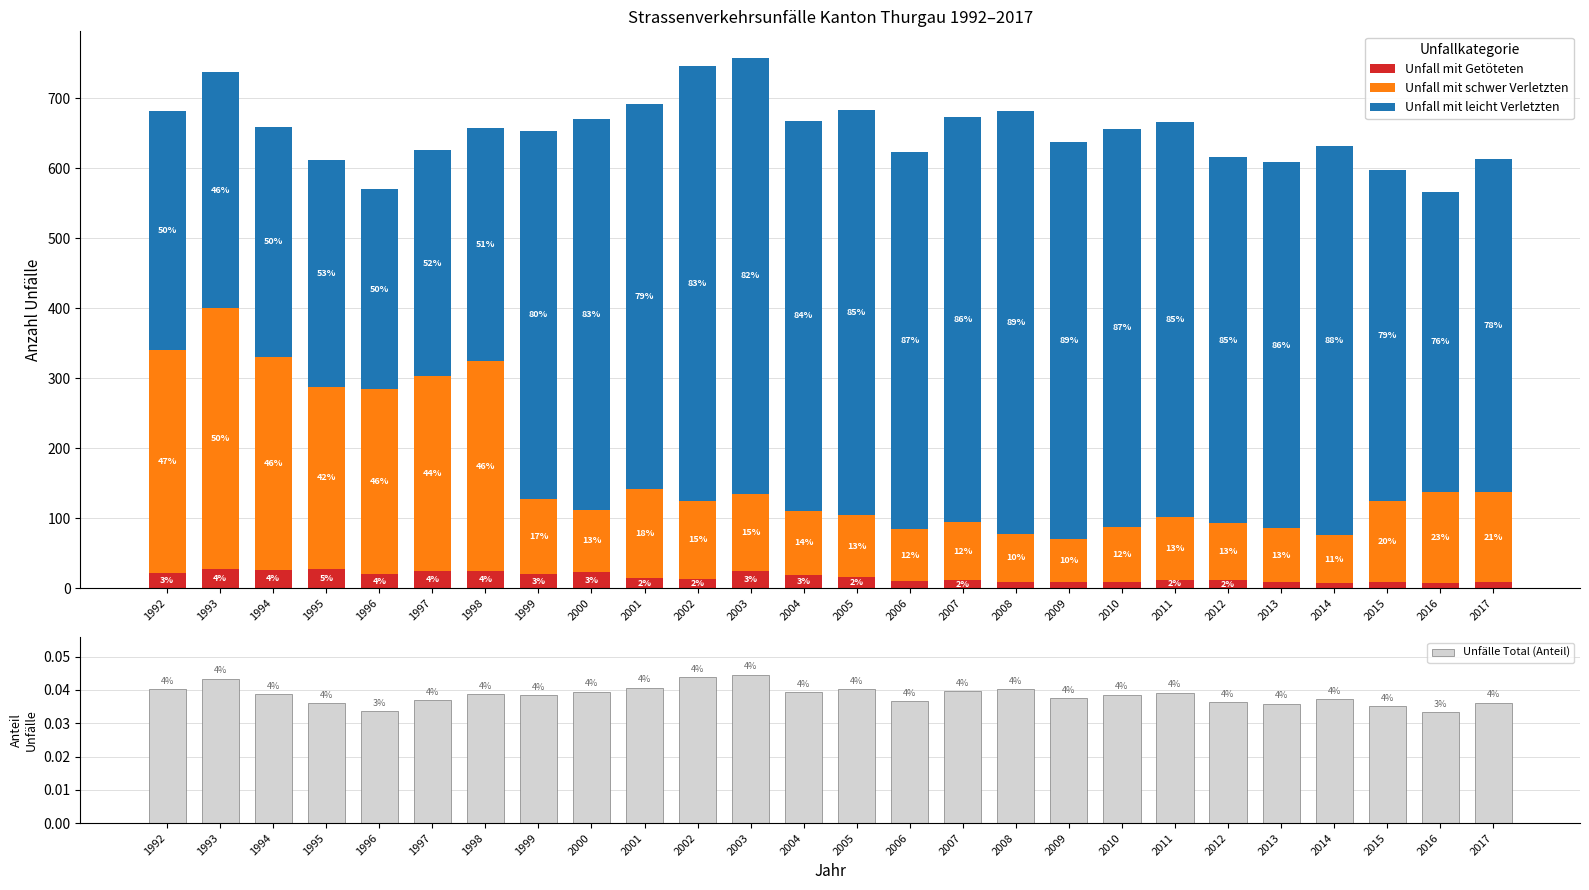

How many data points in Unfall mit leicht Verletzten are above 540?

12